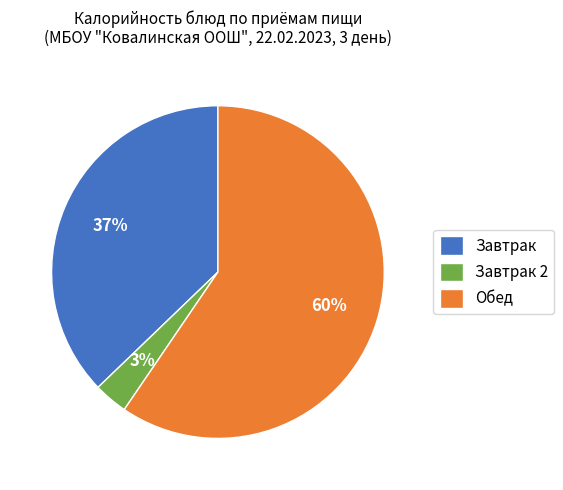

Count the number of slices in the pie.

3